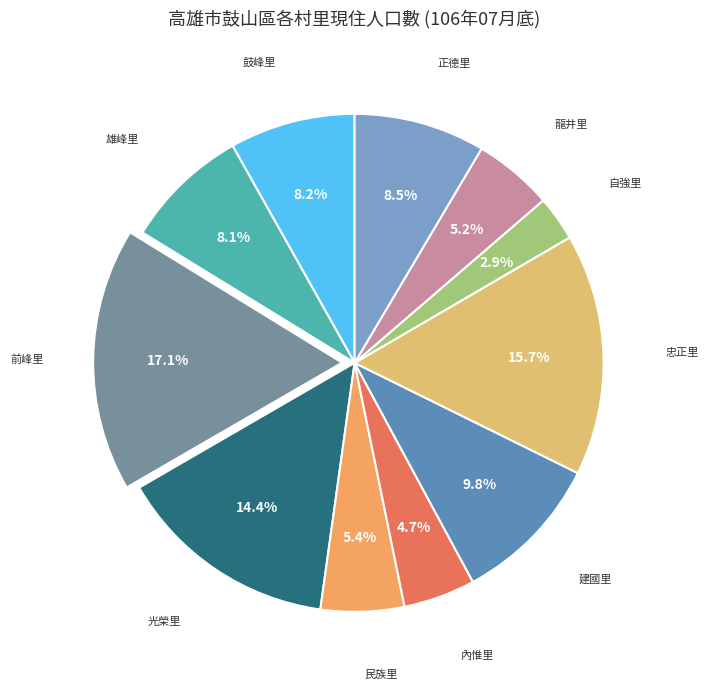

How many slices are in this pie chart?

11